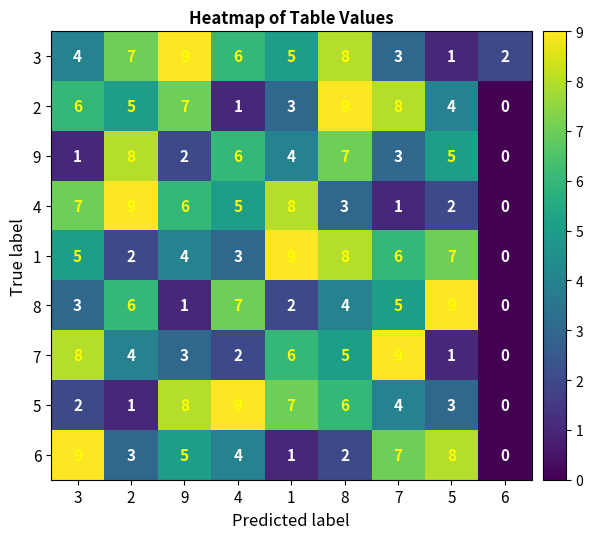

List the labels in order of 3 value, largest first.

9, 8, 2, 4, 1, 3, 7, 6, 5